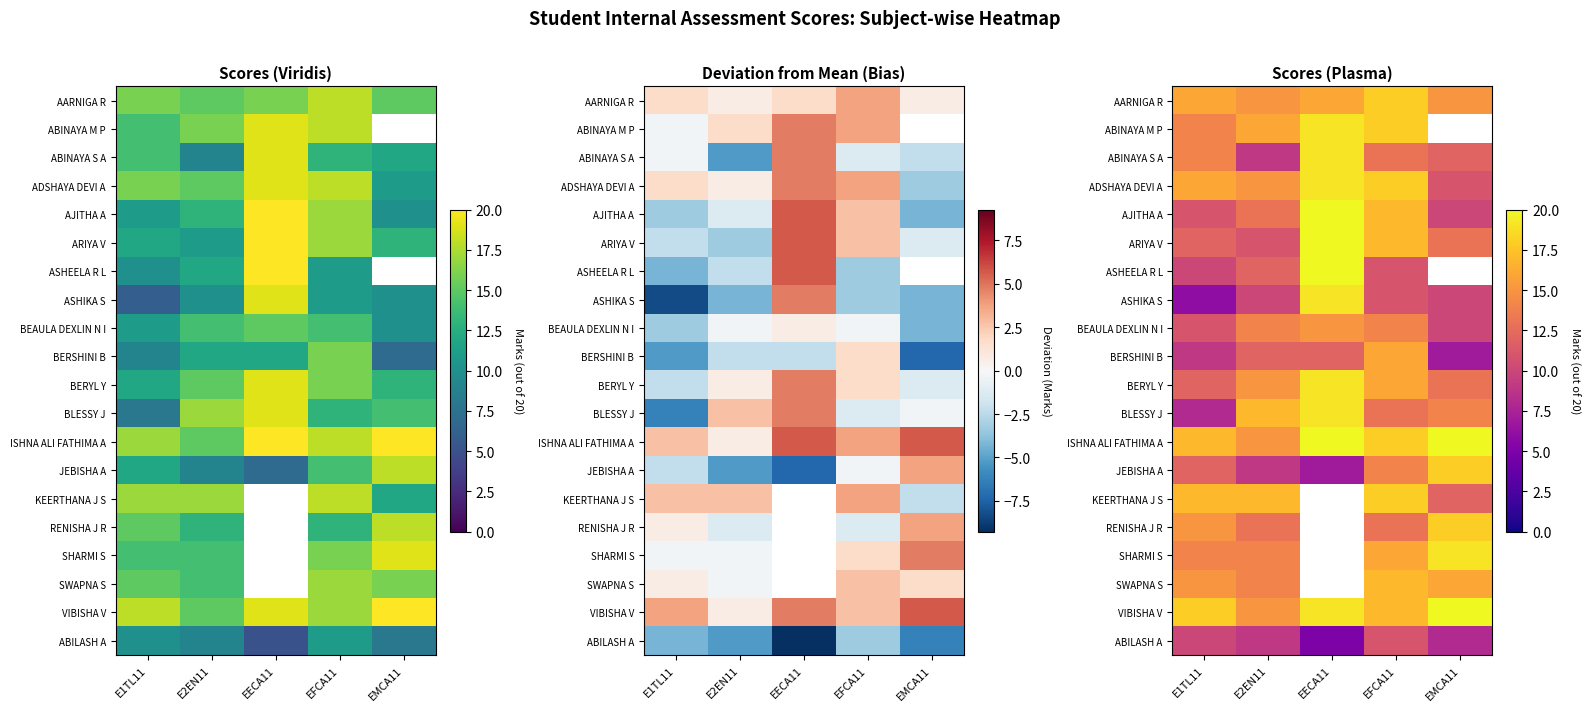

At which category is the sum across all series the highest?

EFCA11